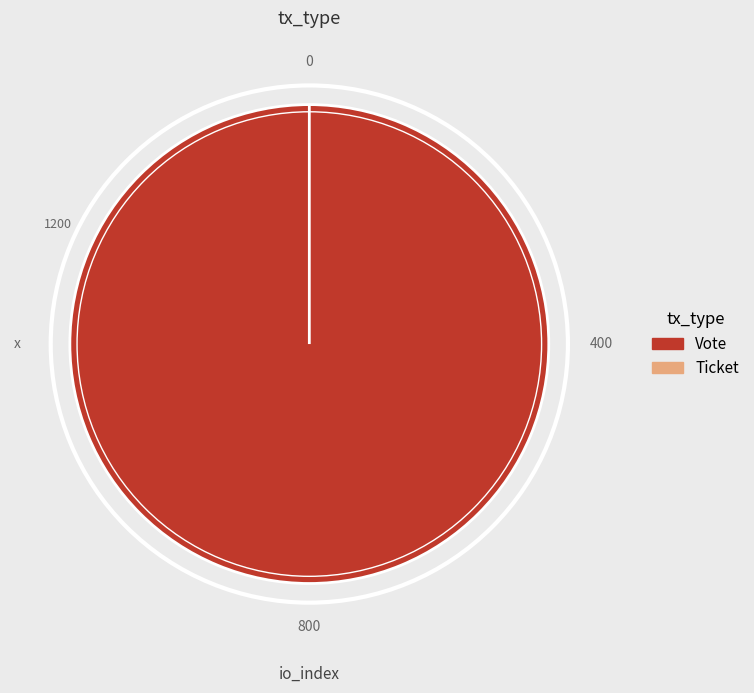

What percentage do Vote and Ticket together represent?

100.0%